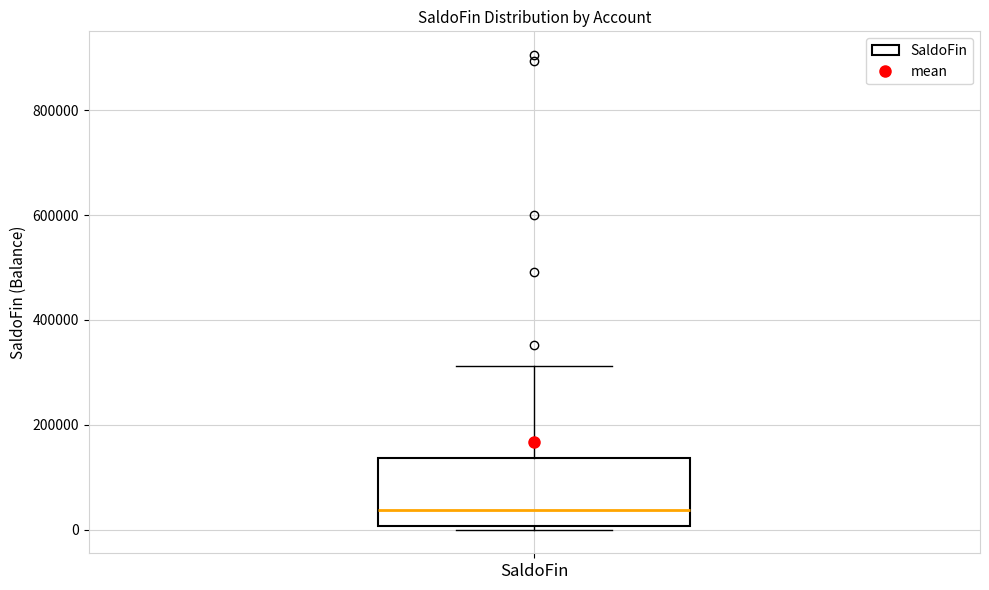

Where does the upper whisker of the box for SaldoFin end on the y-axis? The values are not printed on the chart, so give them approximately, as read against the axis.

320000